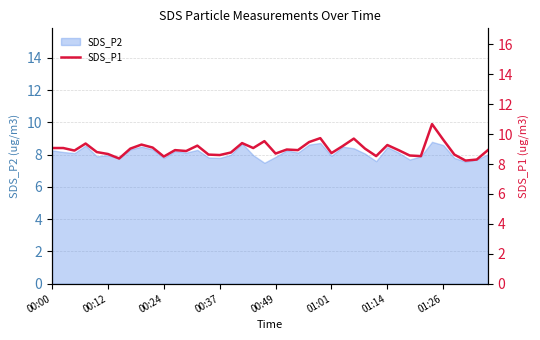

What value does the data have at 21?

9.0